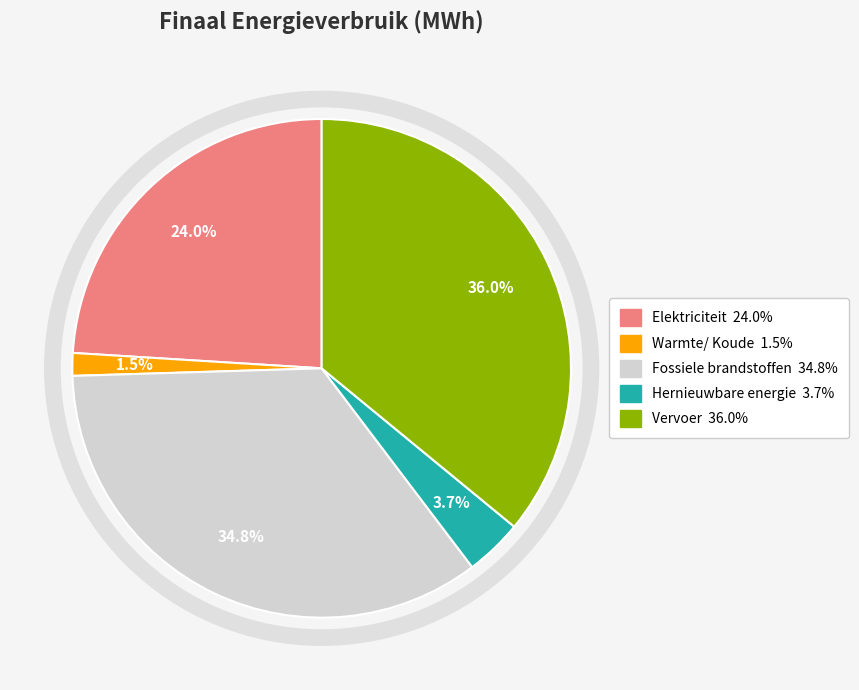

Is there a majority slice in this chart?

No